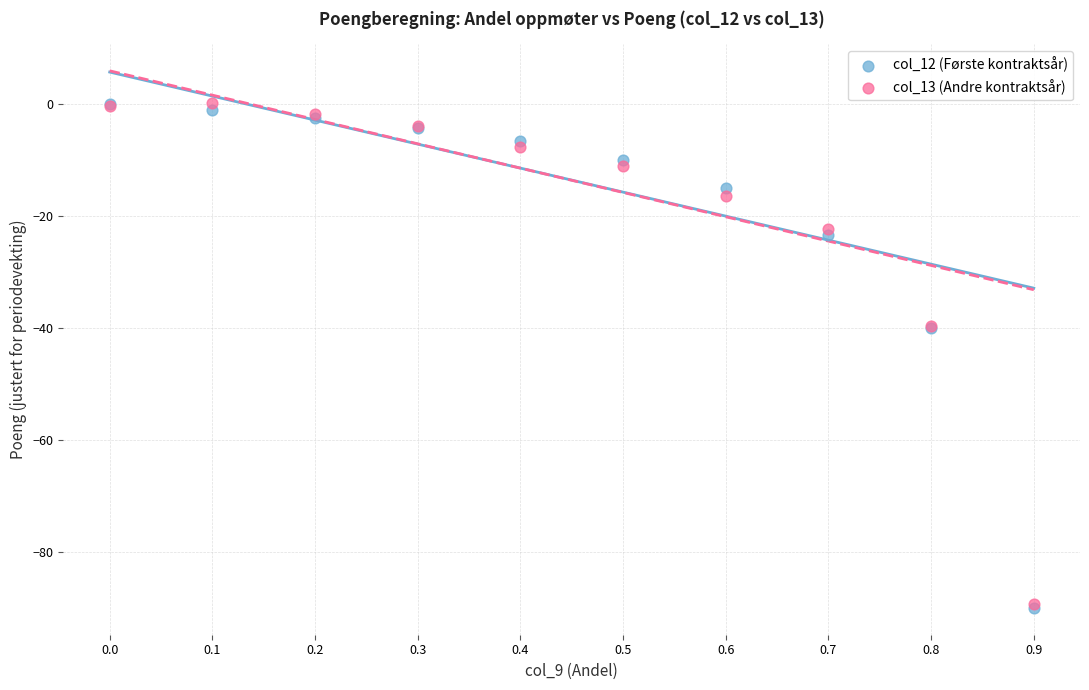

What are all the series names shown in the legend?

col_12 (Første kontraktsår), col_13 (Andre kontraktsår)